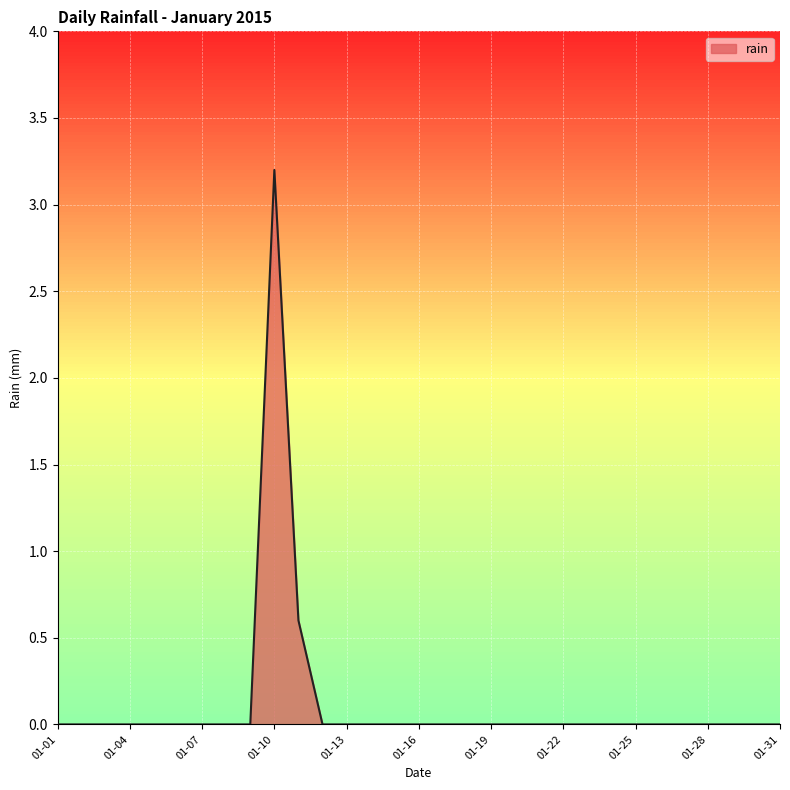

Which category has the highest value across all series?

01-10